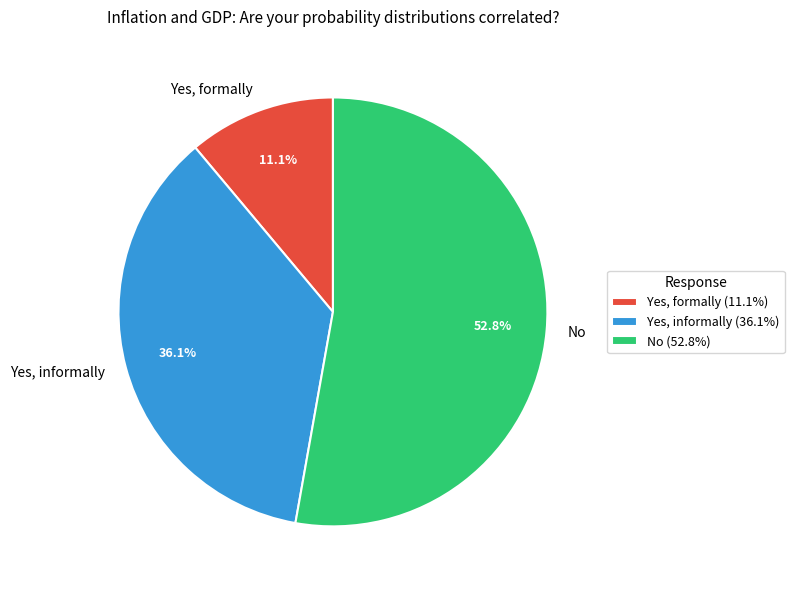

To the nearest percent, what is the difference between the largest and smallest slice percentages?

42%